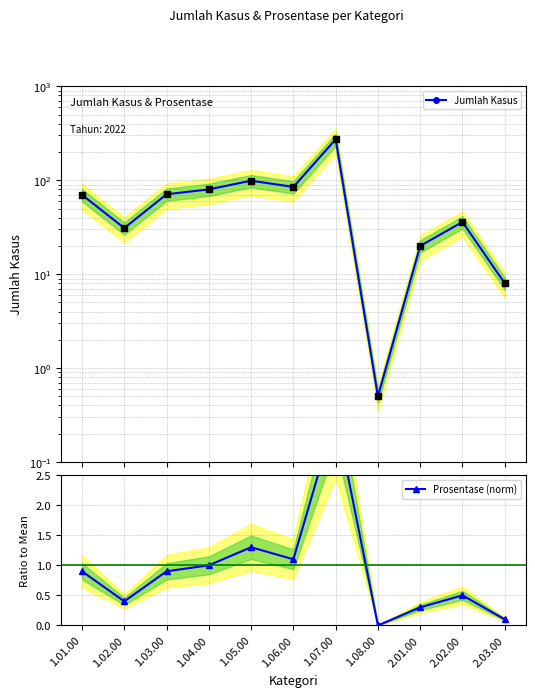

Is the value of Prosentase (norm) at 1.04.00 greater than the value of Jumlah Kasus at 2.01.00?

No